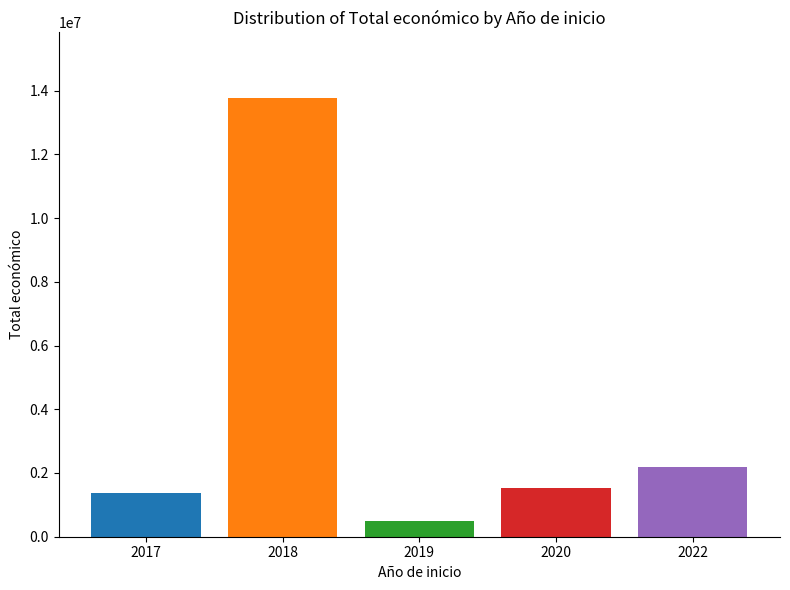

How many categories are shown in the chart?

1